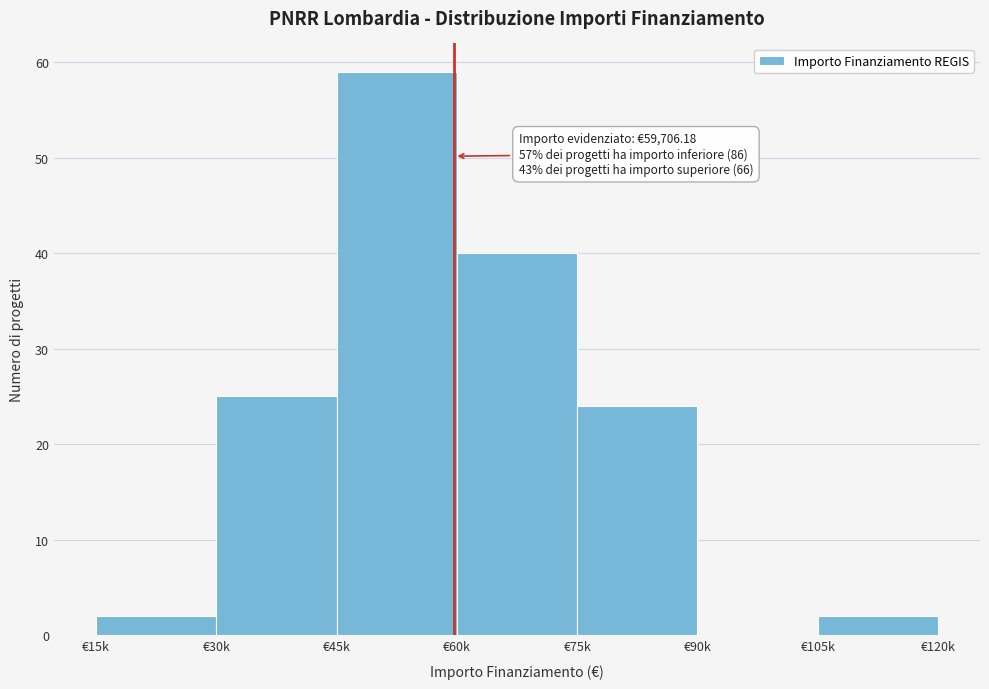

Reading right to left, transcribe all the data shown in this chart.

€105k=2	€90k=0	€75k=24	€60k=40	€45k=59	€30k=25	€15k=2